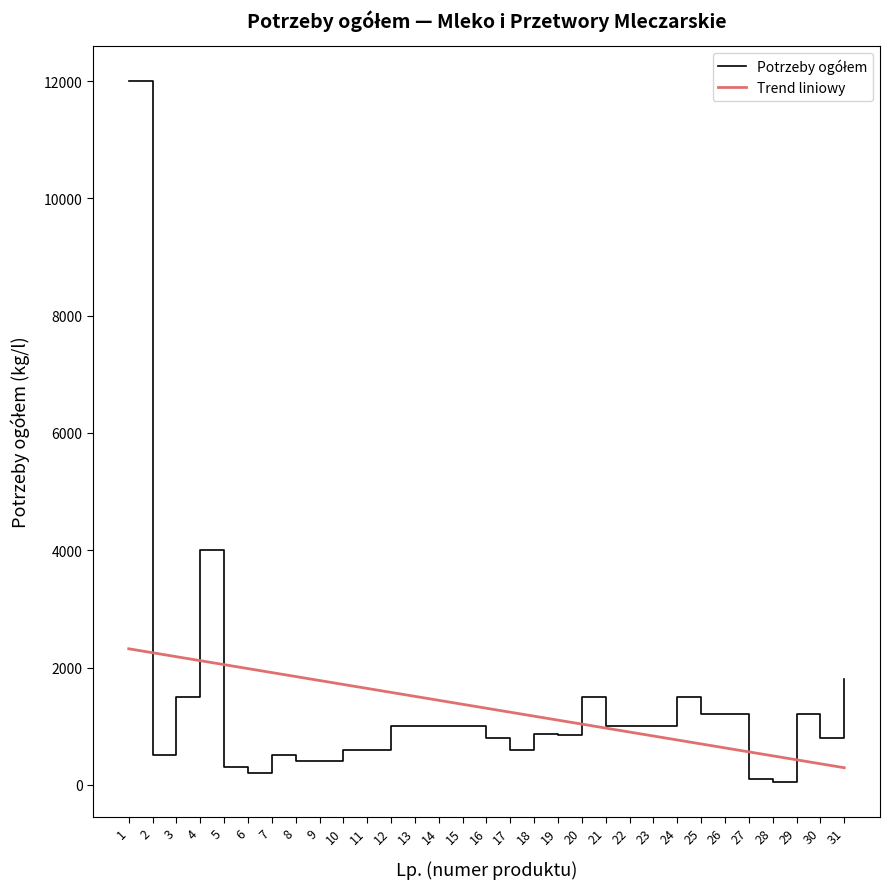

What is the spread (max minus min) of values at 30?

441.0